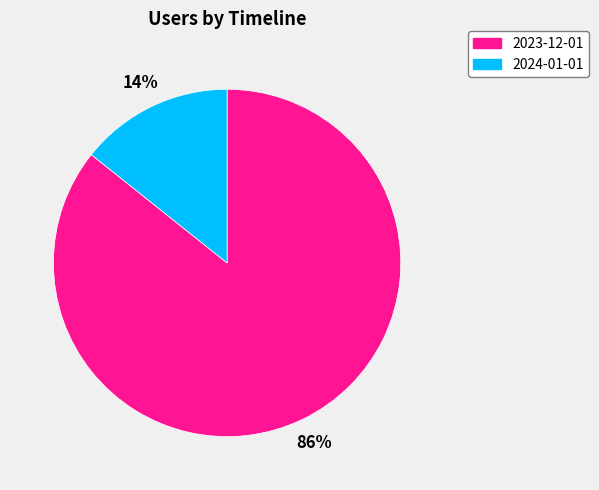

Is 2023-12-01 the majority of the pie?

Yes